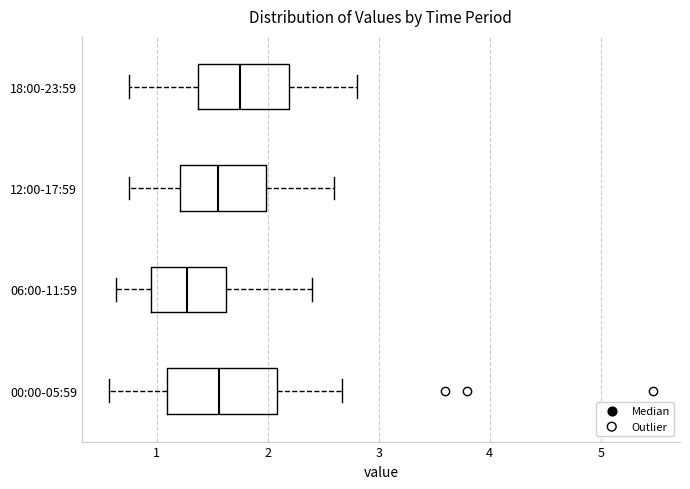

Reading bottom to top, read every box against the x-axis: the position of its median line, the range the box covers, and the ends of its whiskers. The values are not printed on the chart, so give them approximately, as read against the axis.

00:00-05:59: median 1.6, box 1.1 to 2.1, whiskers 0.6 to 2.7
06:00-11:59: median 1.3, box 1.0 to 1.6, whiskers 0.6 to 2.4
12:00-17:59: median 1.6, box 1.2 to 2.0, whiskers 0.8 to 2.6
18:00-23:59: median 1.8, box 1.4 to 2.2, whiskers 0.8 to 2.8